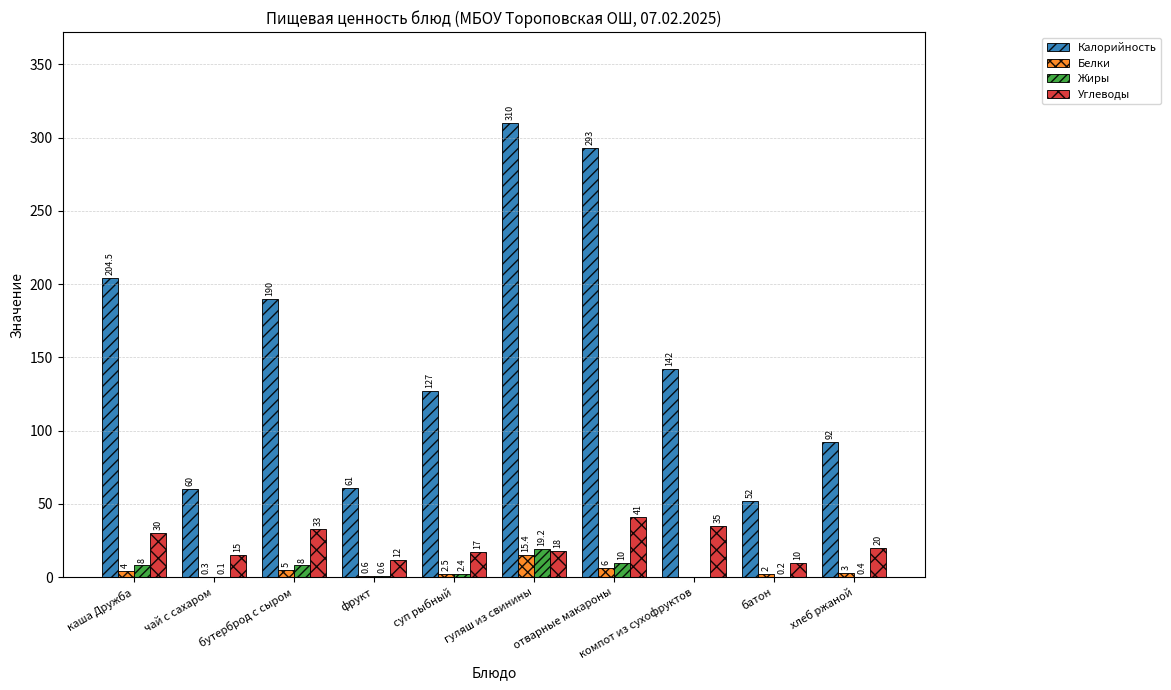

Which series has the widest spread of values?

Калорийность